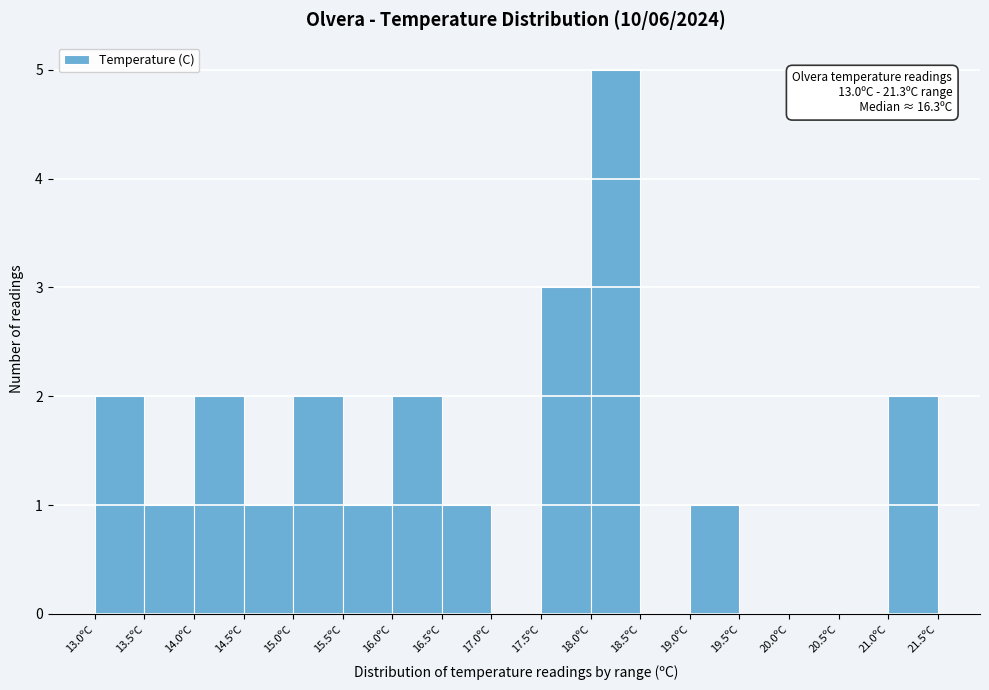

Over which range of the x-axis is the bar tallest?

18.0 to 18.5